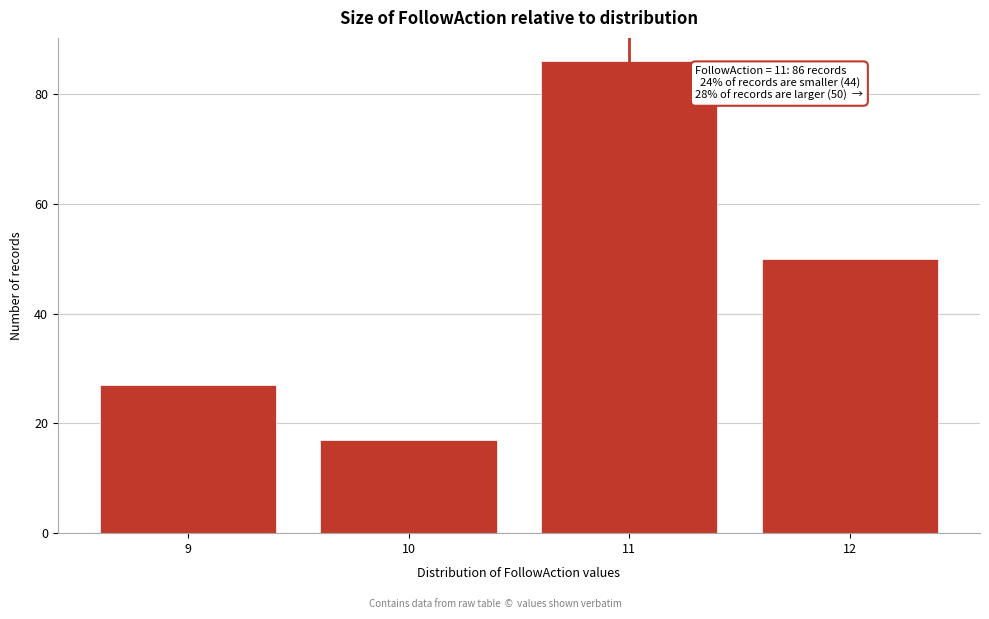

Reading left to right, list all the values displayed in this chart.

9=27	10=17	11=86	12=50